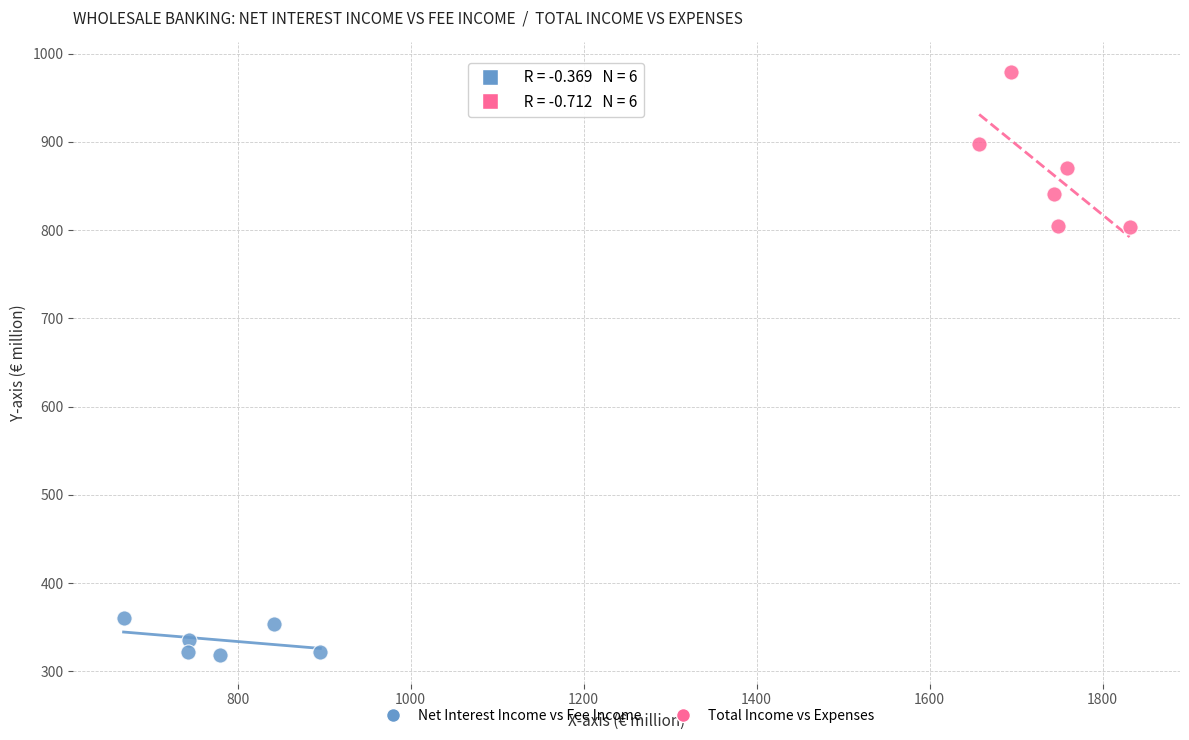

Which series has the widest spread of Y values?

Total Income vs Expenses